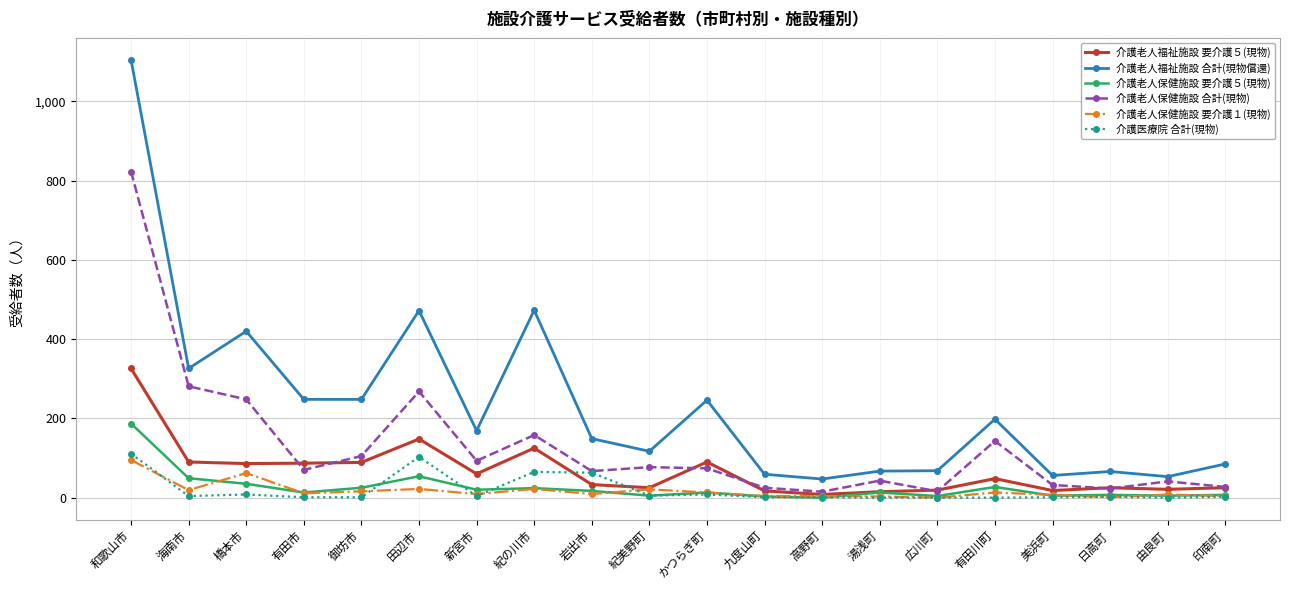

At how many categories does at least one series exceed 644?

1